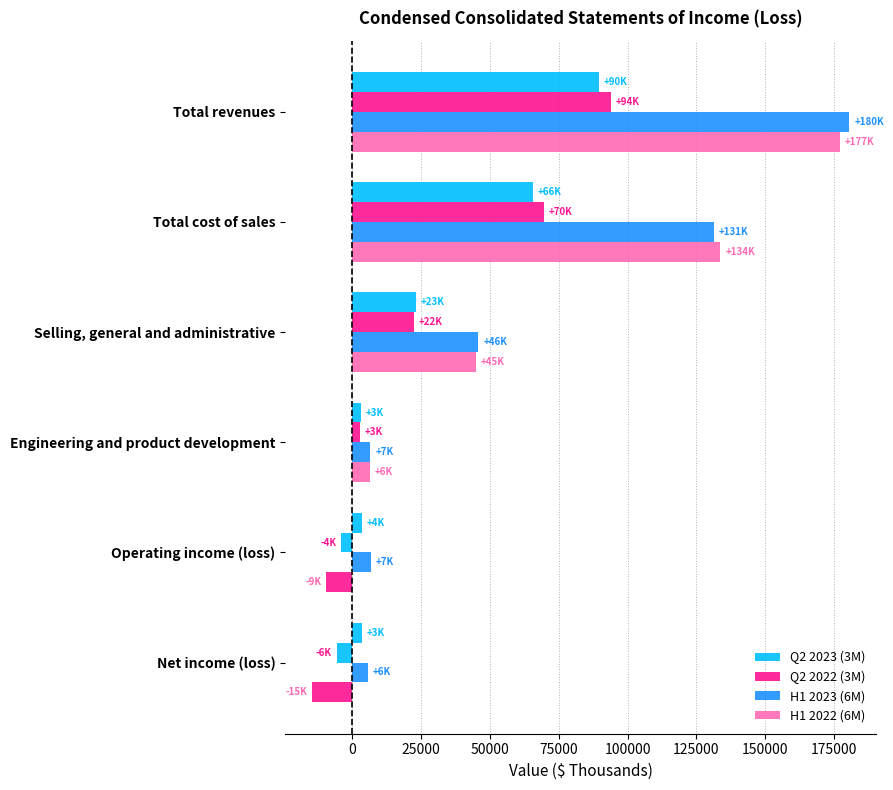

Reading left to right, transcribe all the data shown in this chart.

Q2 2023 (3M): 89607	65711	23248	3202	3606	3483
Q2 2022 (3M): 93978	69663	22498	2720	-3869	-5570
H1 2023 (6M): 180472	131213	45833	6601	6794	5794
H1 2022 (6M): 177115	133658	44891	6396	-9460	-14508